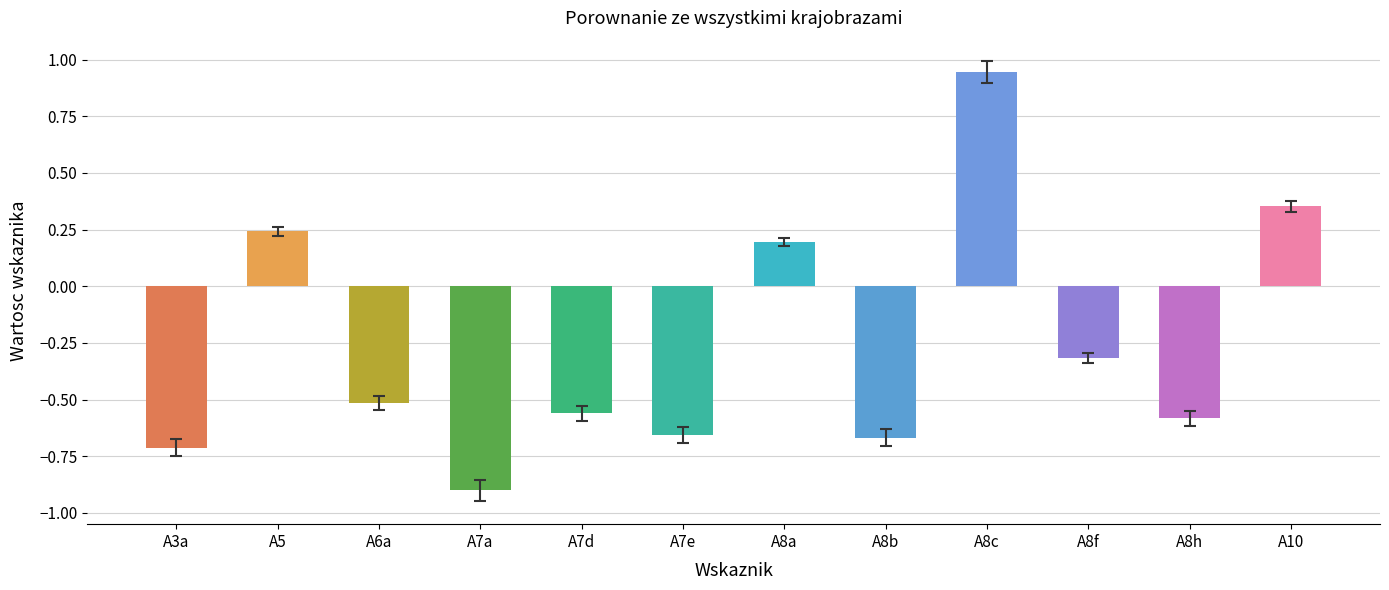

What is the label of the 7th bar from the left?

A8a